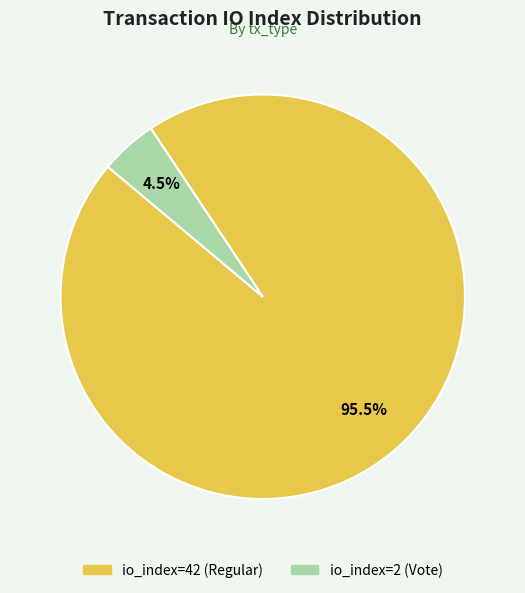

Rank the categories by value from lowest to highest.

io_index=2 (Vote), io_index=42 (Regular)